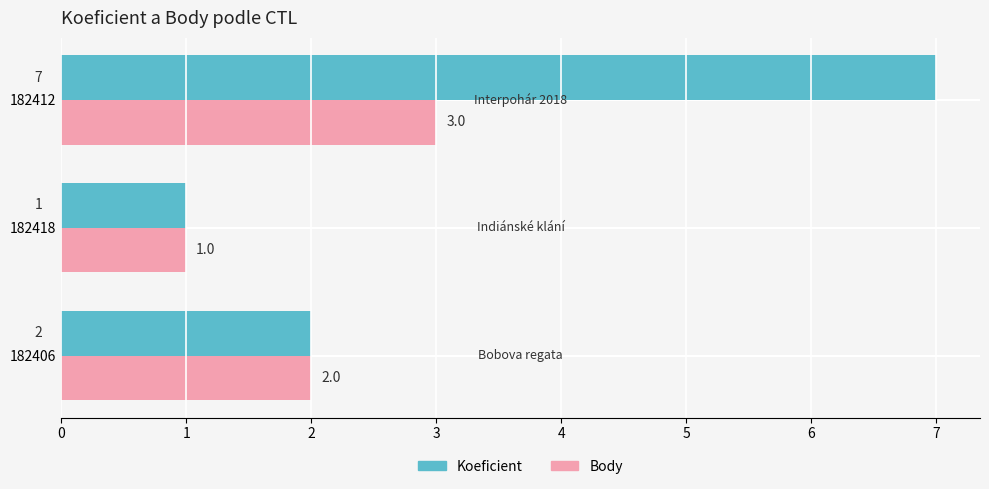

What is the difference between the maximum and minimum values in the Koeficient series?

6